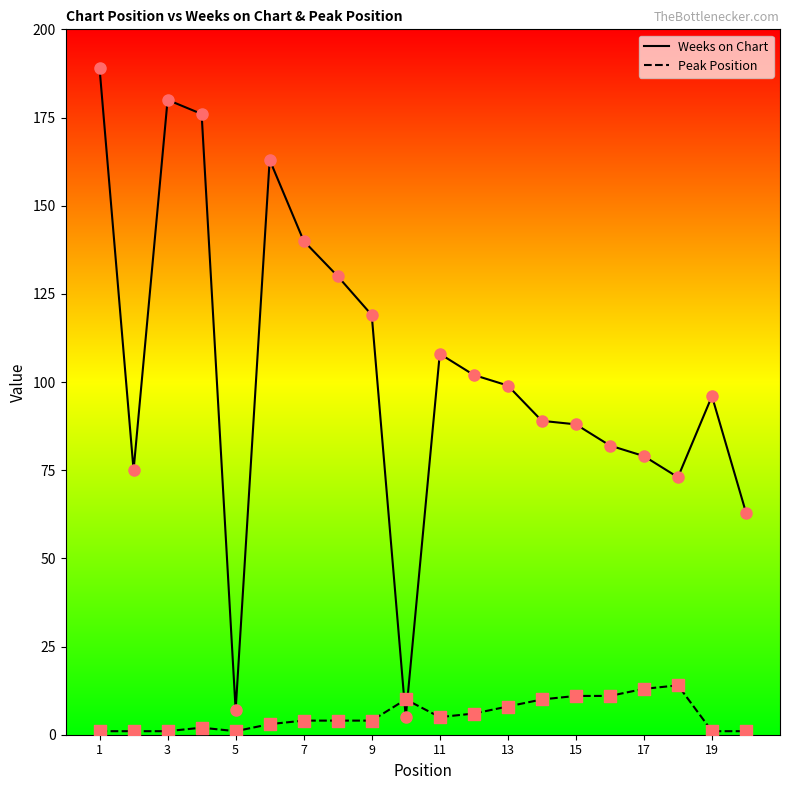

At how many categories does at least one series exceed 182?

1